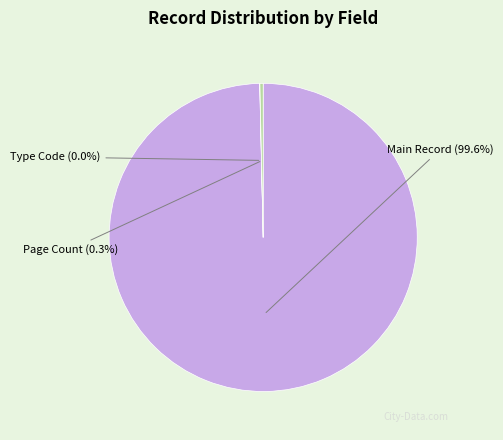

Which slice represents more than half of the pie?

Main Record